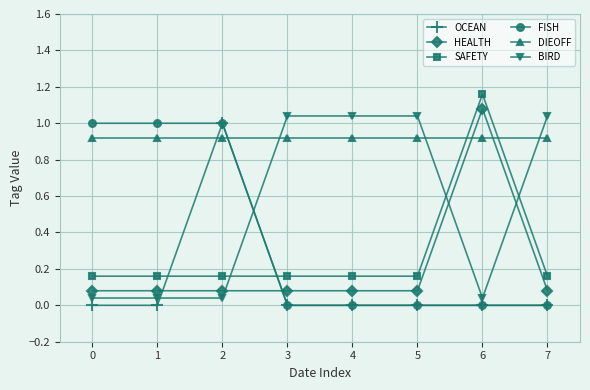

What is the total value across all series at 5?

2.2